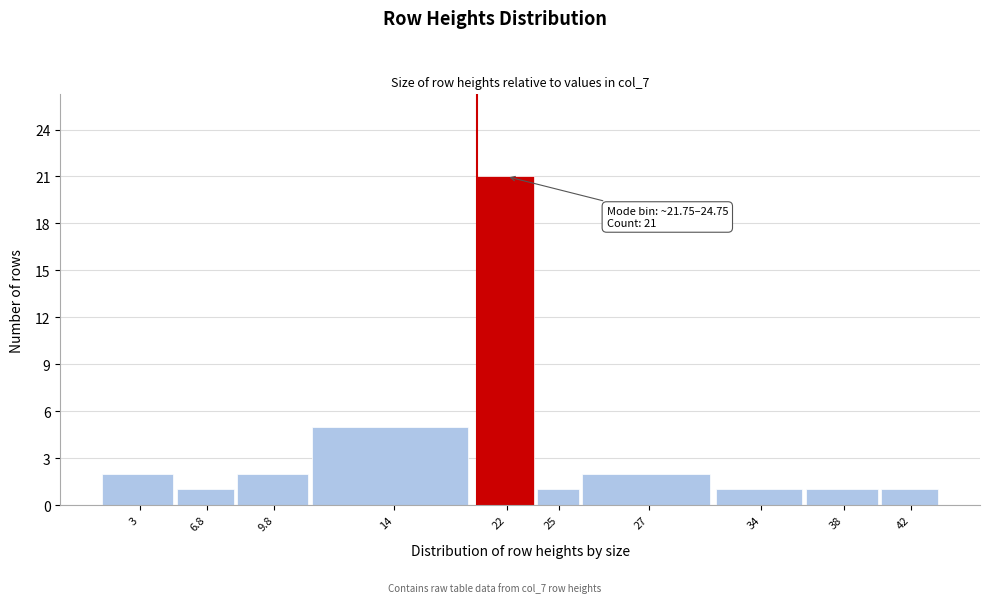

Reading left to right, transcribe all the data shown in this chart.

3=2	6.8=1	9.8=2	14=5	22=21	25=1	27=2	34=1	38=1	42=1